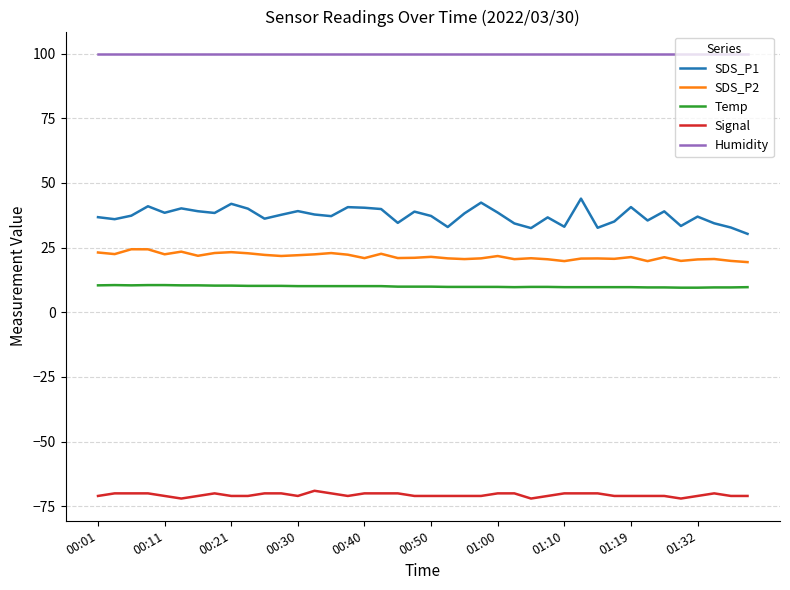

What is the sum of all Temp values?

398.7